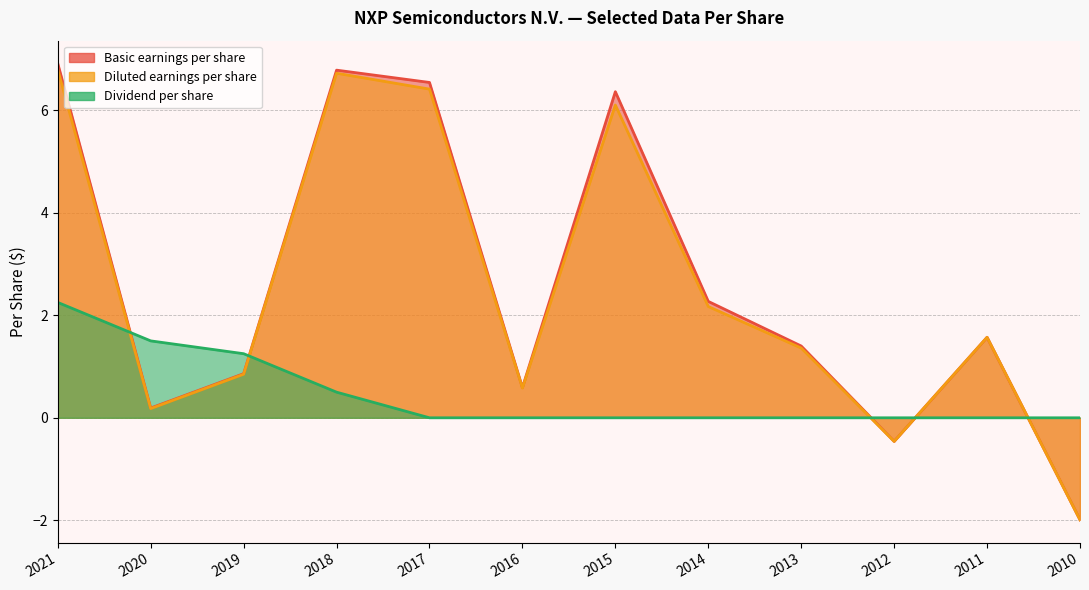

True or false: Dividend per share has more than 2 points higher than both neighbors.

False